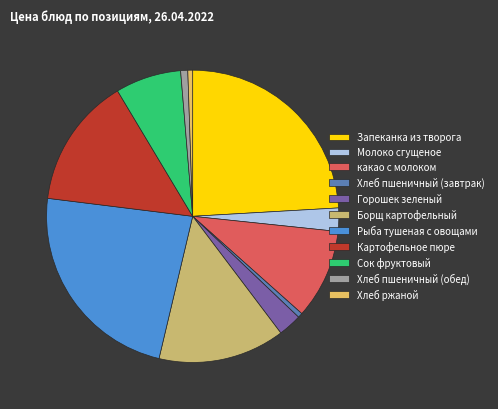

To the nearest percent, what percentage of the pie is Горошек зеленый?

3%